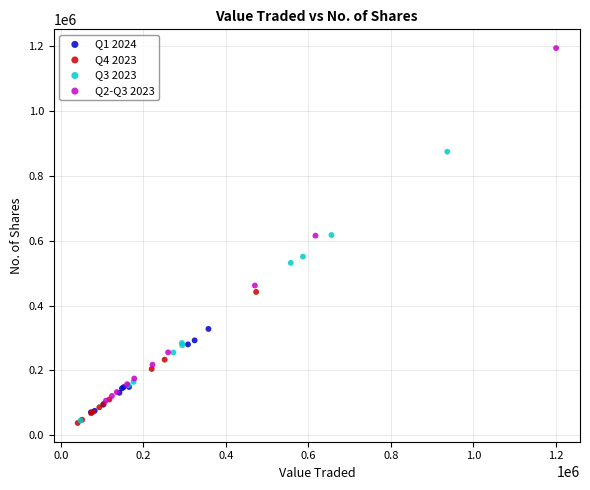

Which series reaches the maximum Y coordinate?

Q2-Q3 2023